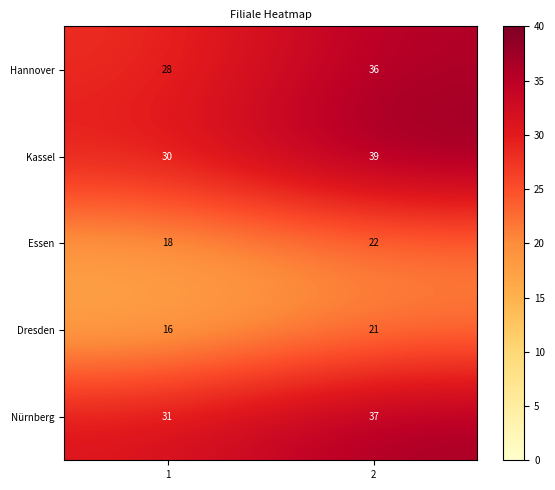

Reading right to left, what are all the values shown in this chart?

Hannover: 36	28
Kassel: 39	30
Essen: 22	18
Dresden: 21	16
Nürnberg: 37	31